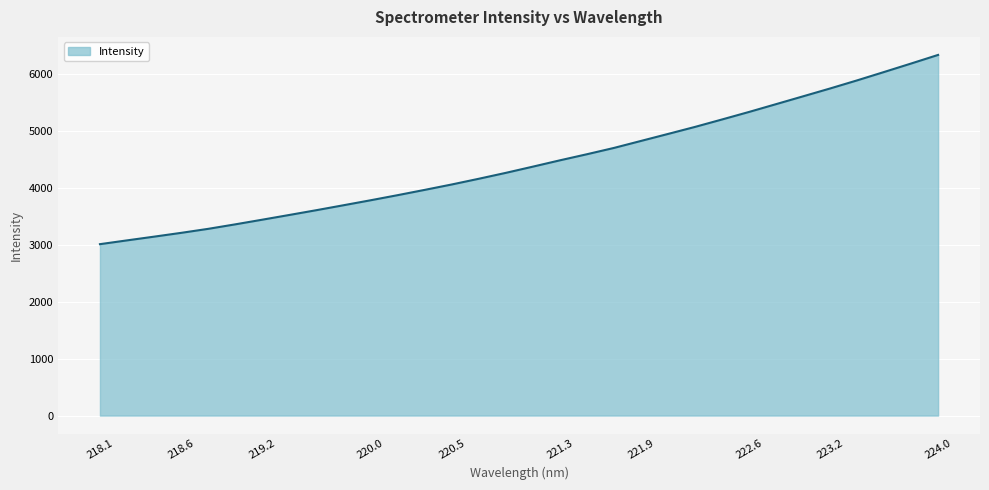

How many lines are shown in the chart?

1